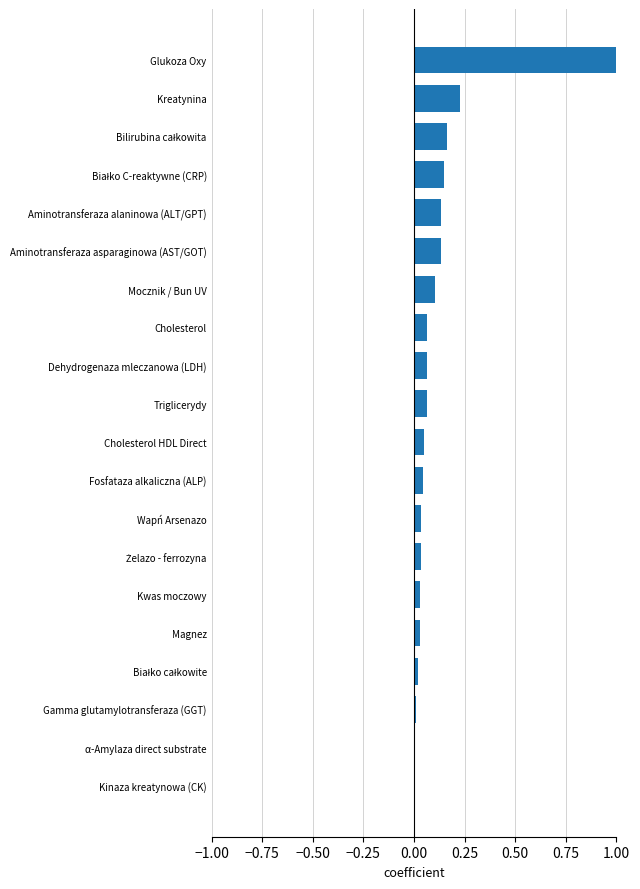

Between Kinaza kreatynowa (CK) and Dehydrogenaza mleczanowa (LDH), which is larger?

Dehydrogenaza mleczanowa (LDH)